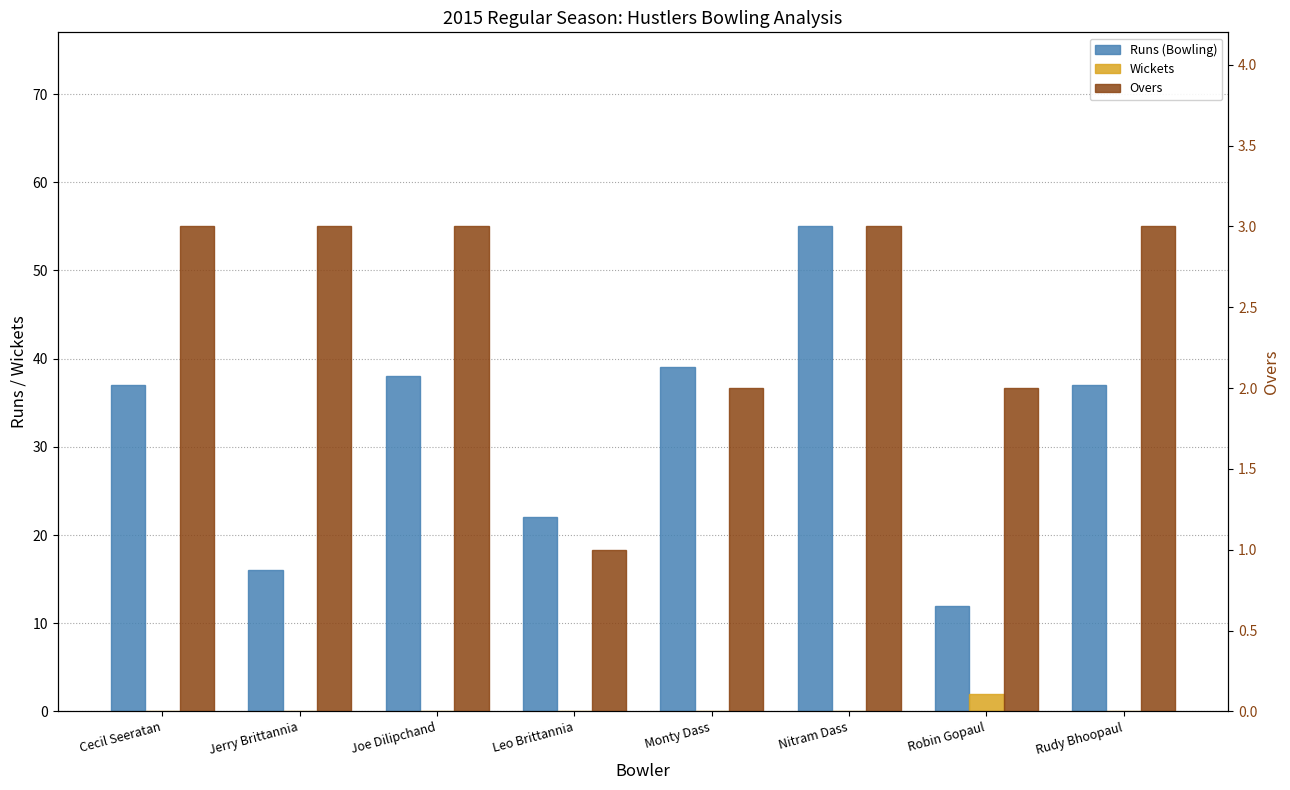

Does the chart contain stacked bars?

No